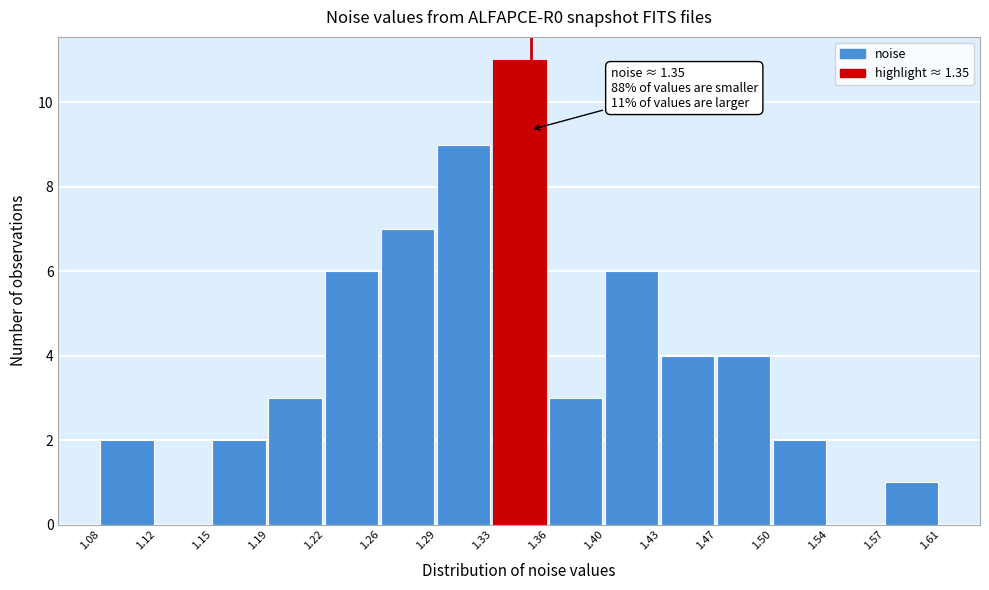

Over which range of the x-axis is the bar tallest?

1.33 to 1.36